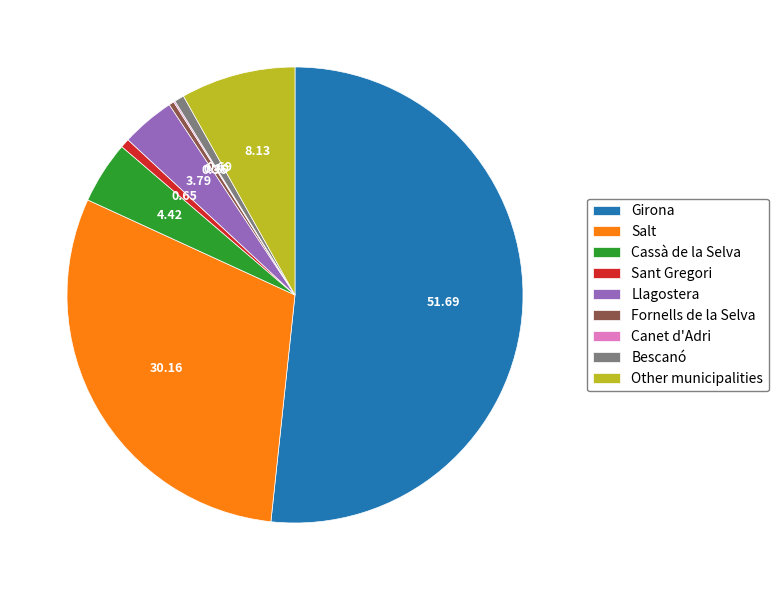

Combined, do Salt and Cassà de la Selva account for over 50%?

No